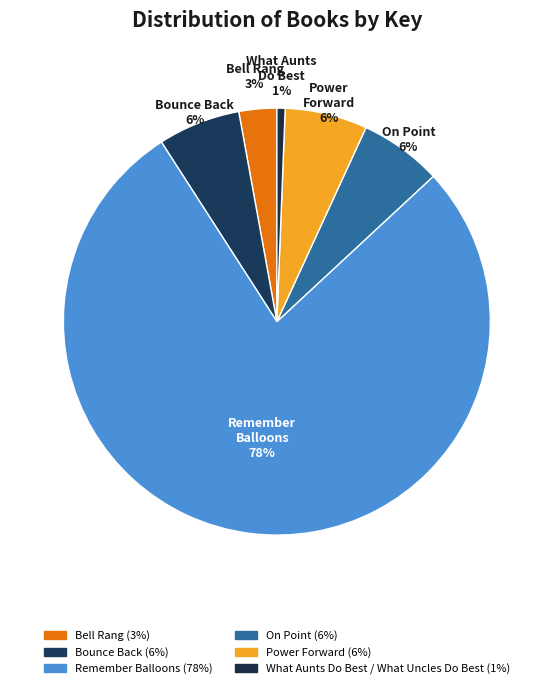

Count the number of slices in the pie.

6